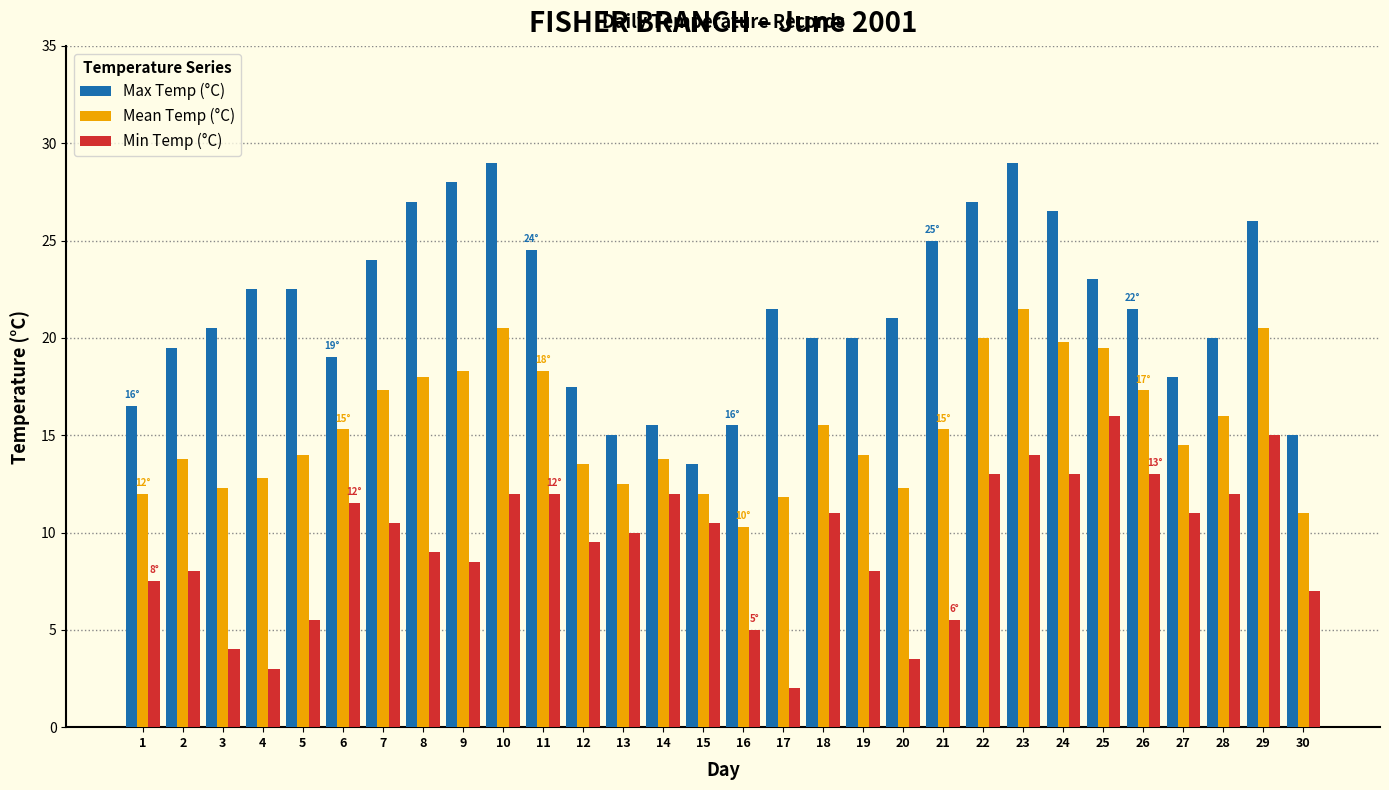

What are all the series names shown in the legend?

Max Temp (°C), Mean Temp (°C), Min Temp (°C)